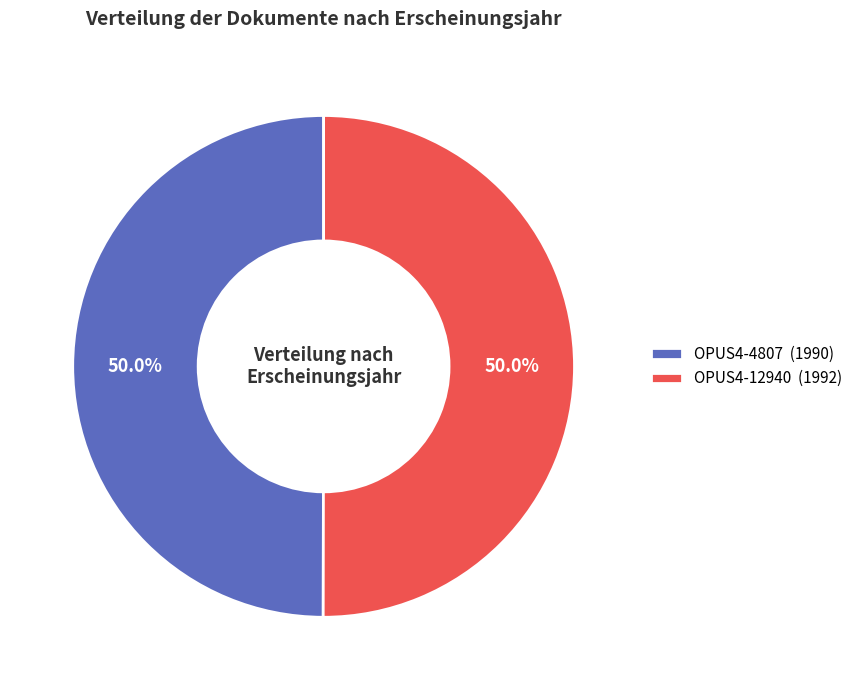

Approximately how many times larger is the value at OPUS4-4807 (1990) compared to OPUS4-12940 (1992)?

1.0